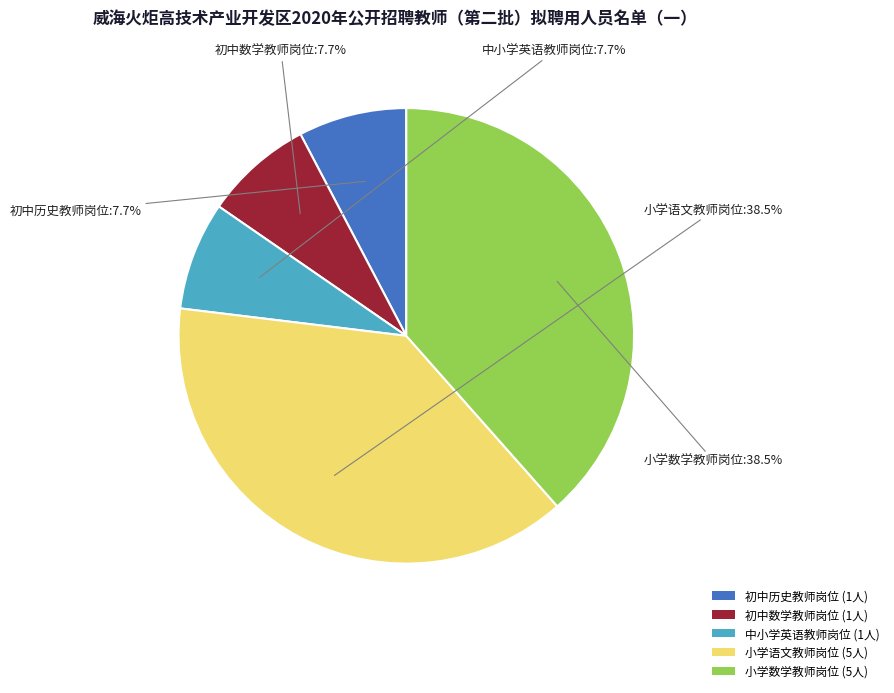

To the nearest percent, what is the combined percentage of 小学语文教师岗位 and 初中数学教师岗位?

46%